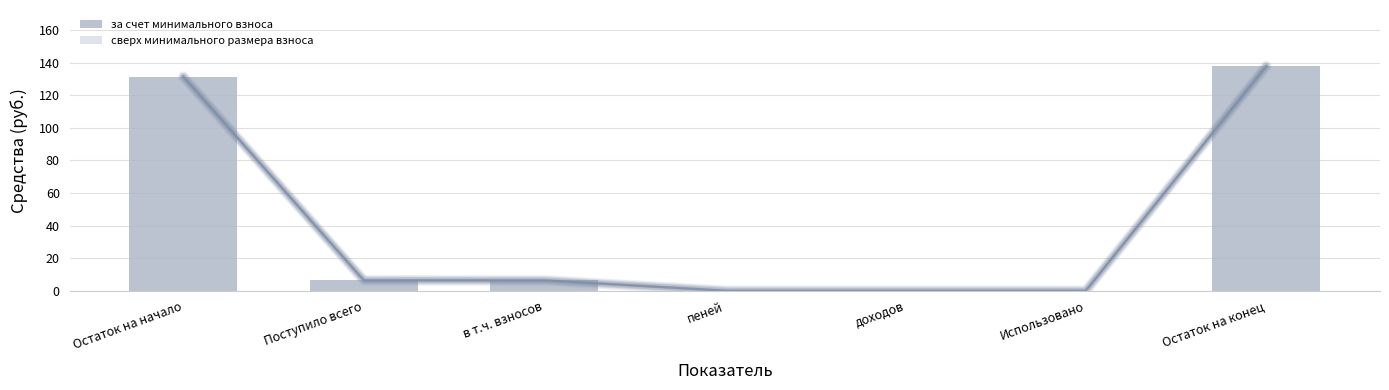

Is it true that за счет минимального взноса equals 0.0 at пеней?

True